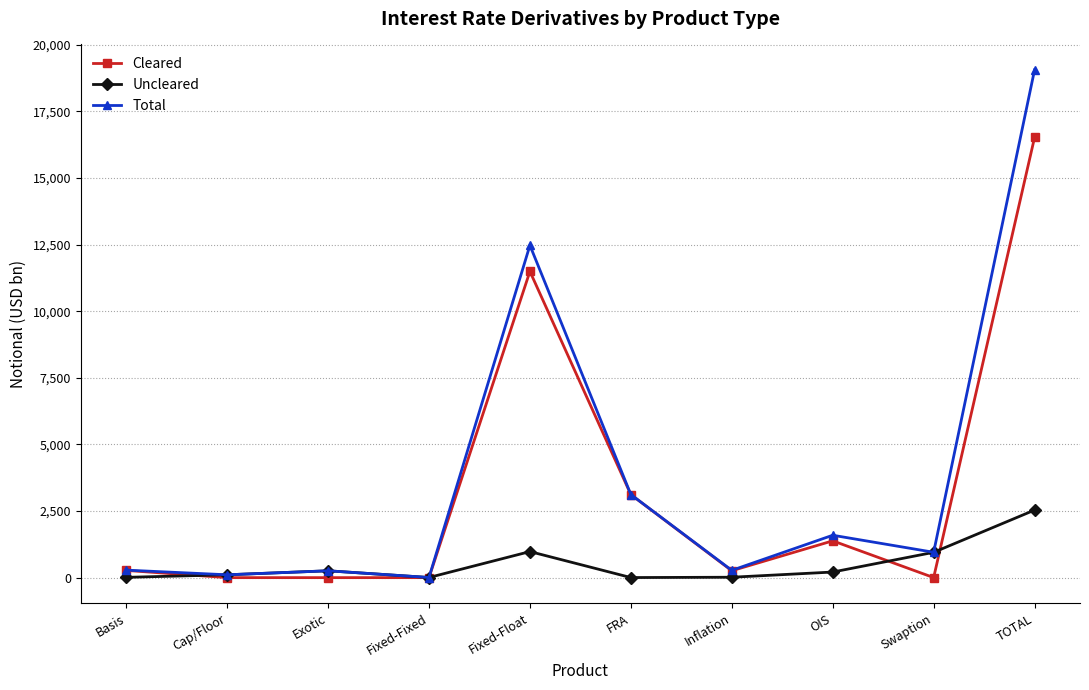

List the series in order of their peak value, lowest first.

Uncleared, Cleared, Total